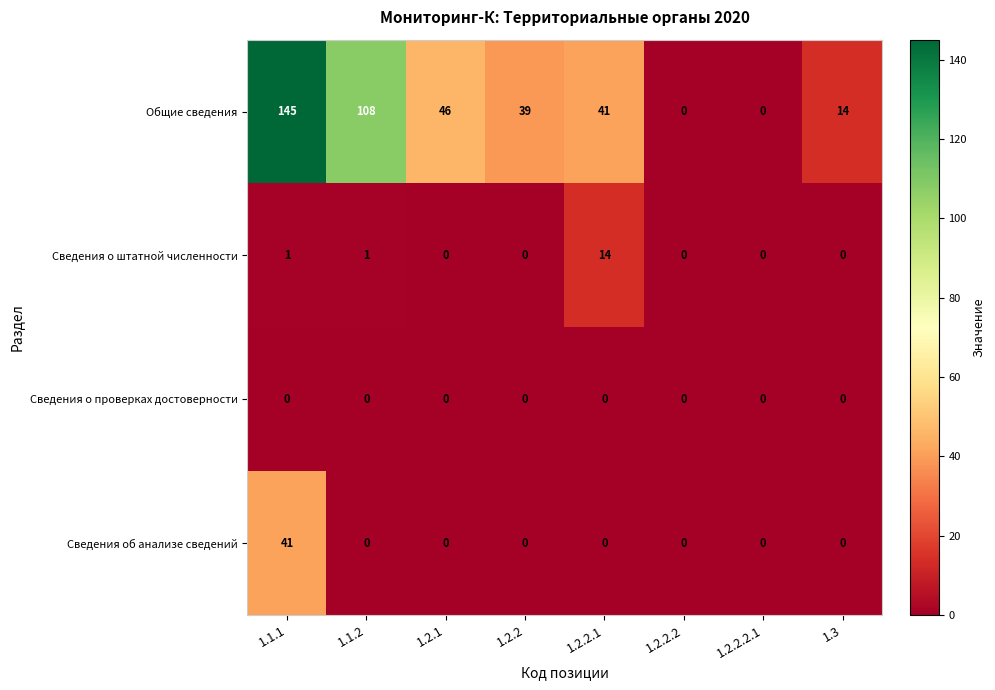

What is the difference between the maximum and minimum values in the Общие сведения series?

145